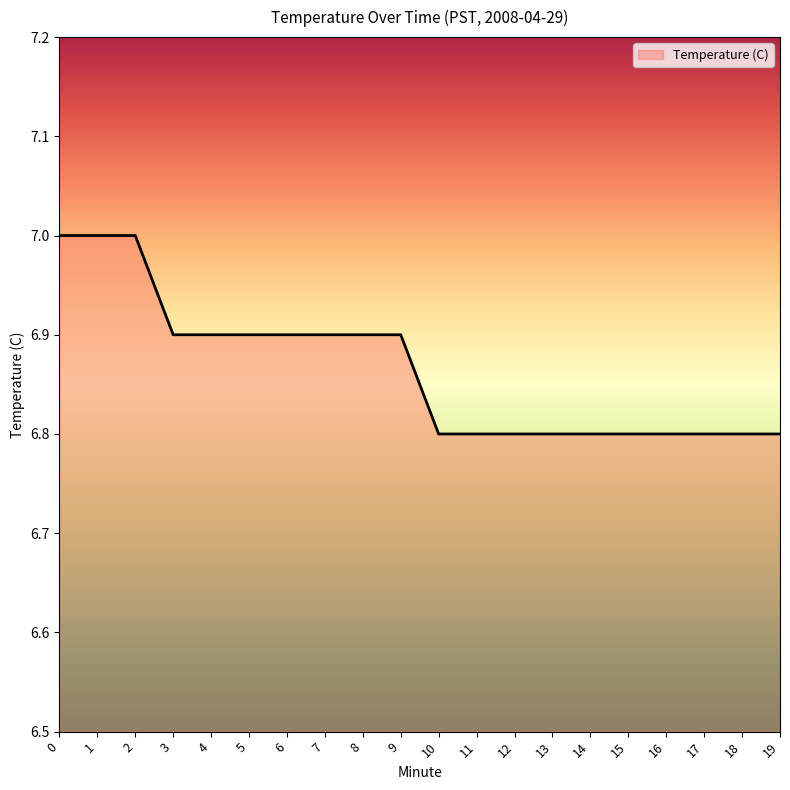

Is it true that the value at 6 is 10.8?

False